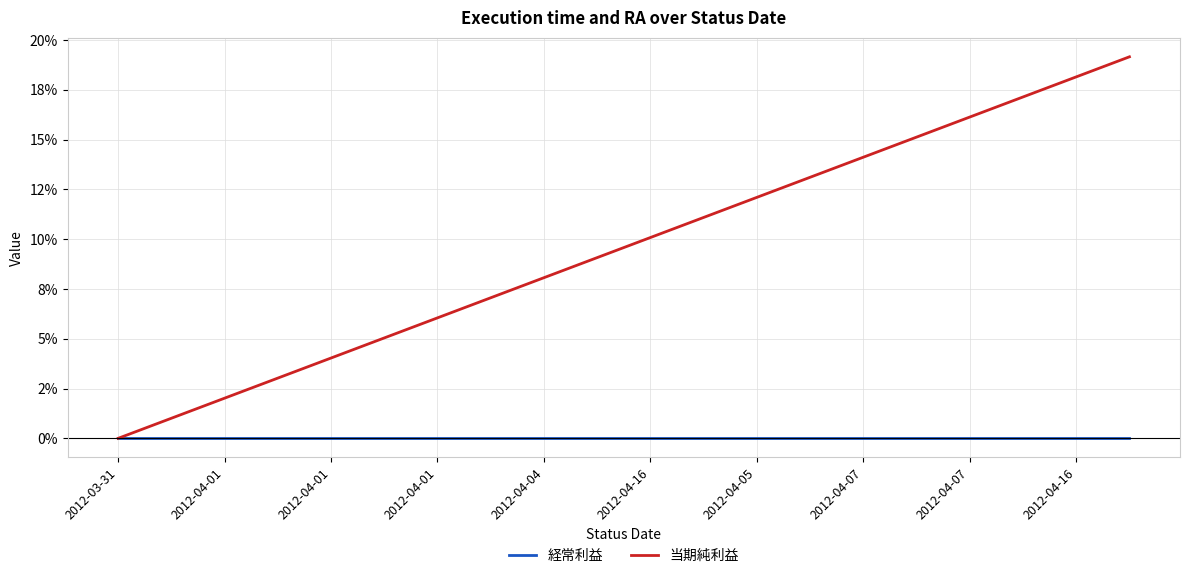

Which category has the lowest value in the 当期純利益 series?

2012-03-31